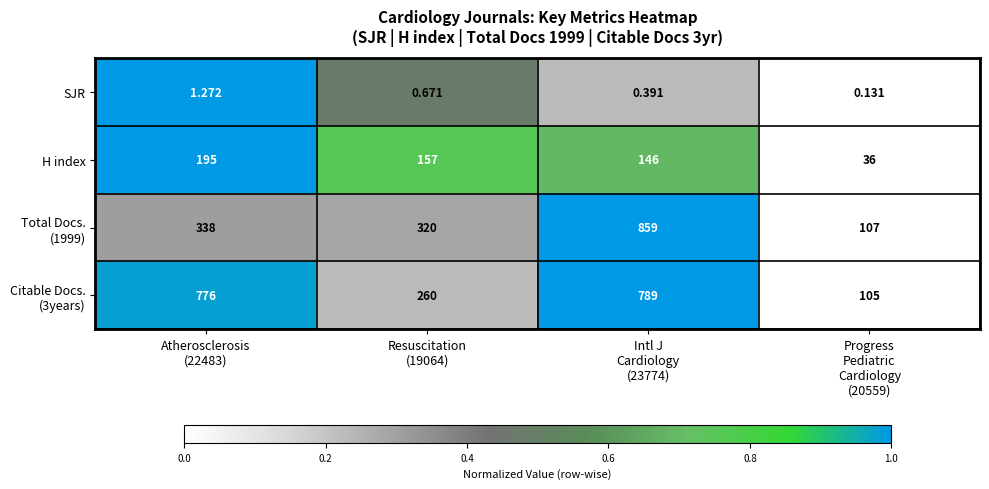

At which category is the sum across all series the highest?

Intl J
Cardiology
(23774)